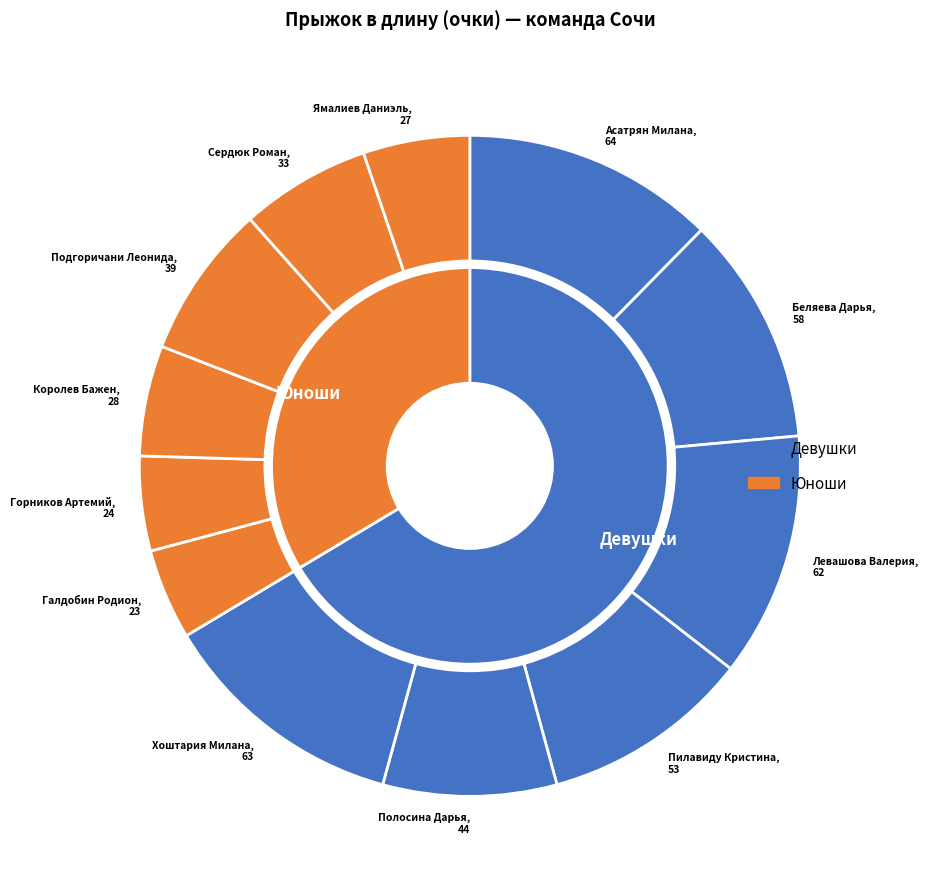

True or false: Королев Бажен accounts for 1% of the total.

False